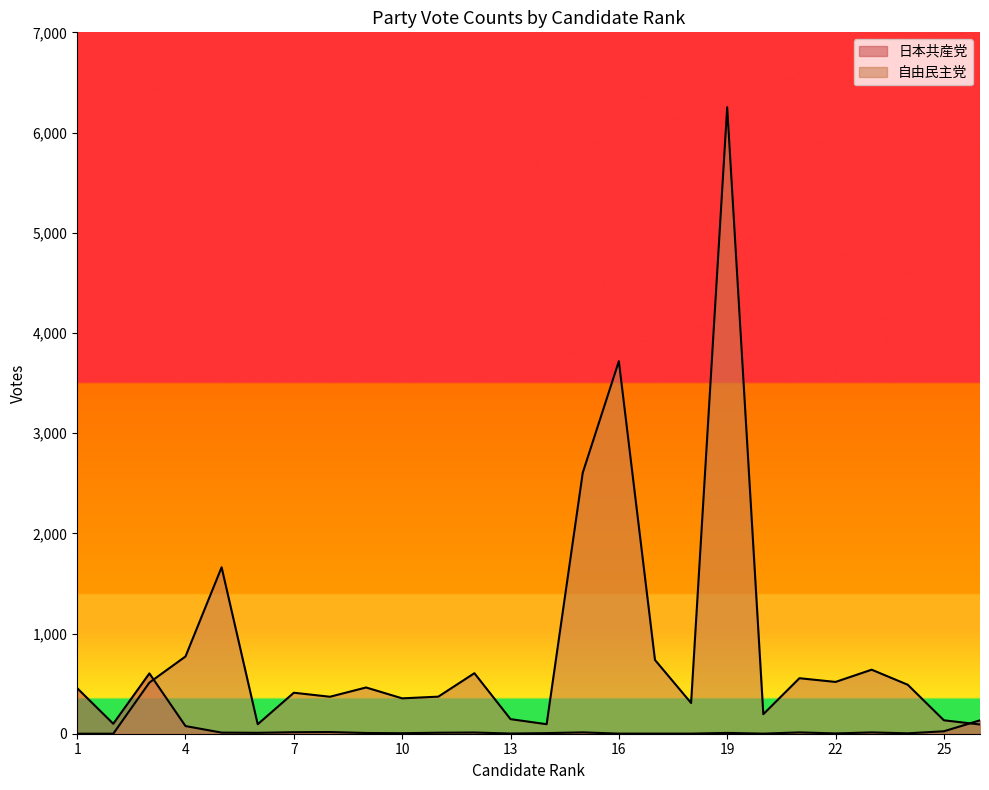

True or false: 自由民主党 and 日本共産党 cross at least once.

True